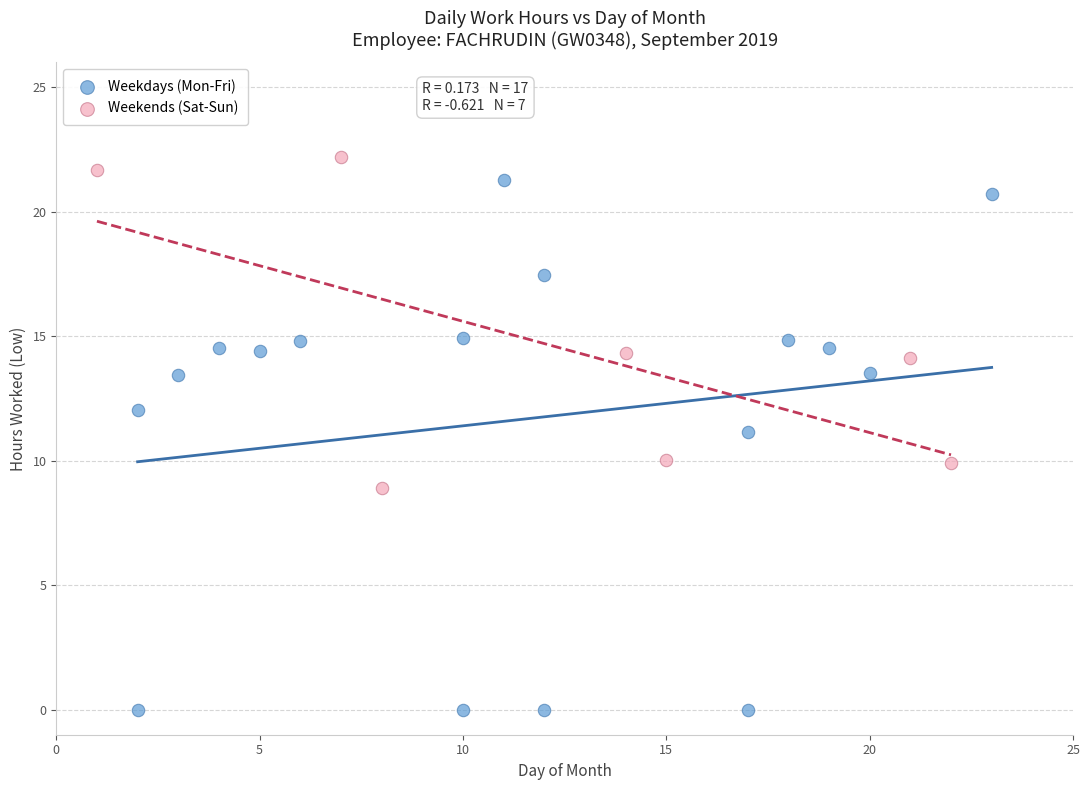

Which series has the widest spread of Y values?

Weekdays (Mon-Fri)